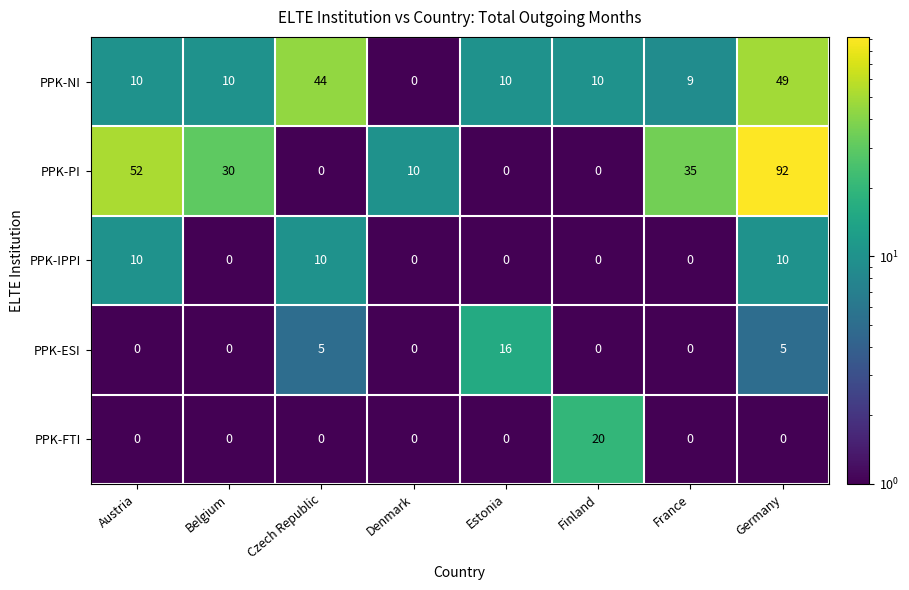

How many values in PPK-IPPI are above zero?

3